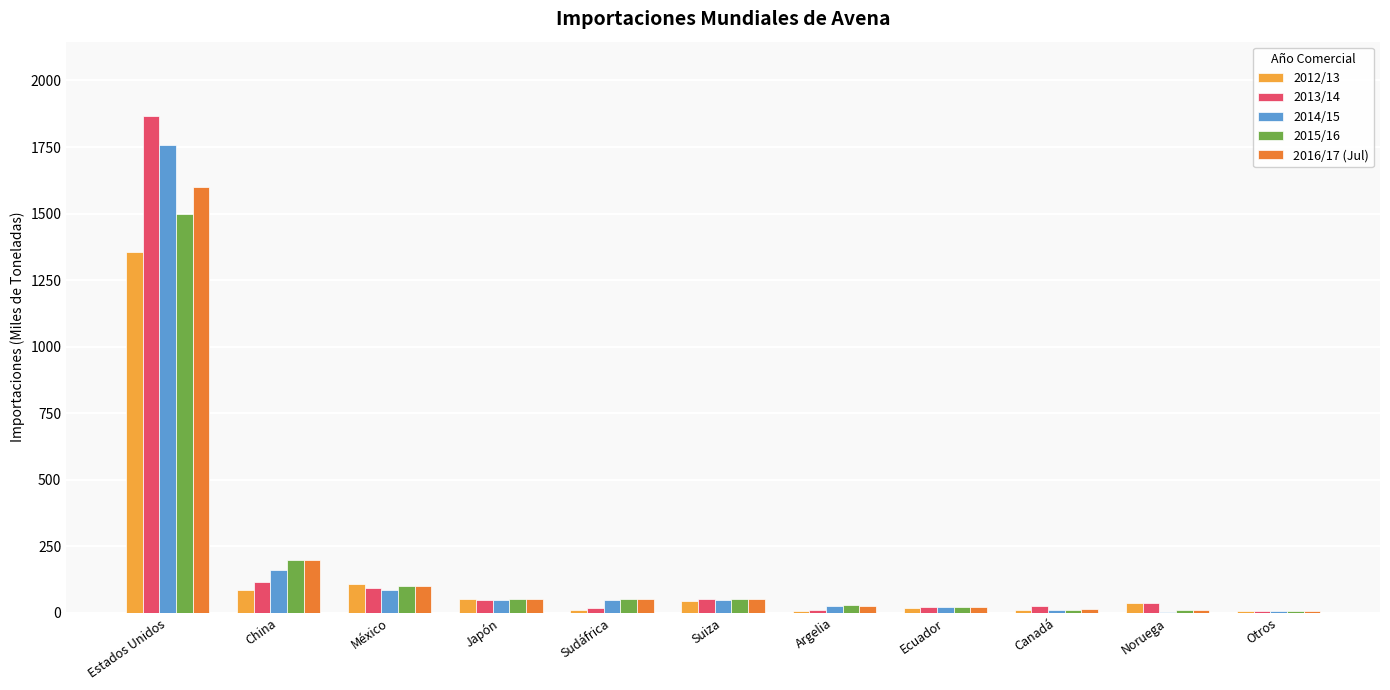

At which label does 2015/16 reach its peak?

Estados Unidos